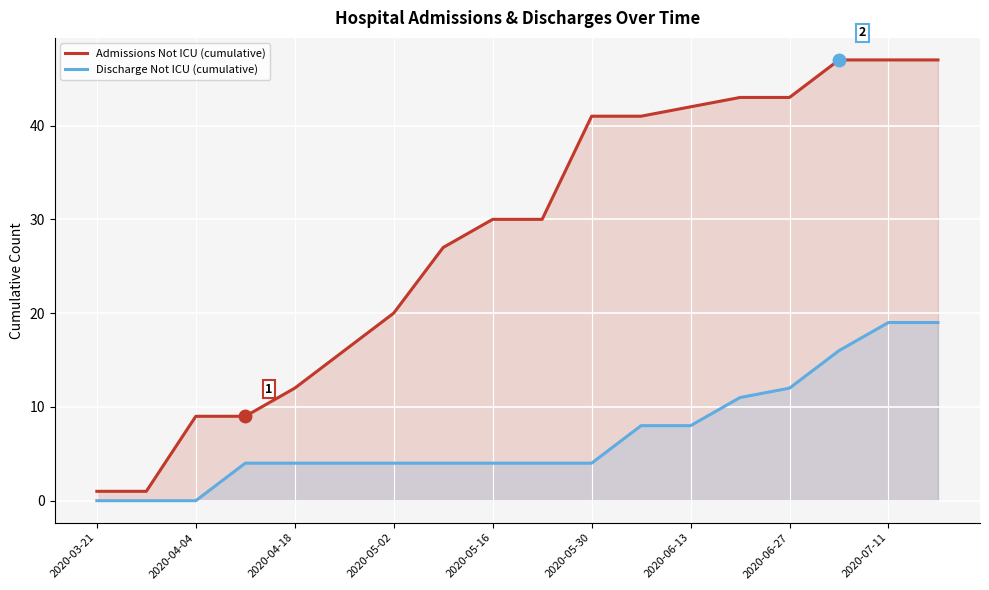

What is the difference between the maximum and minimum values in the Admissions Not ICU (cumulative) series?

46